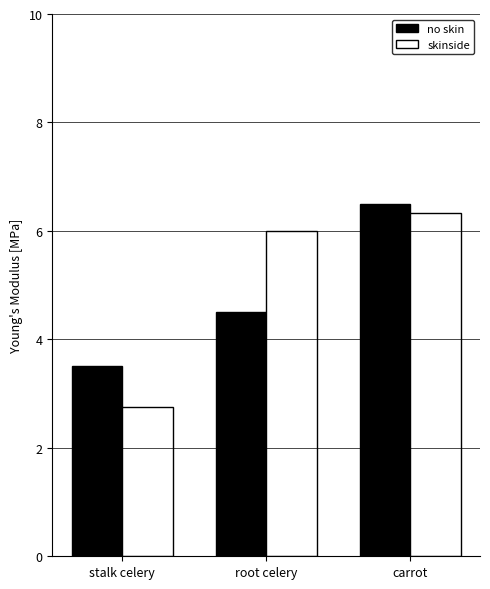

What position from the left is stalk celery?

1